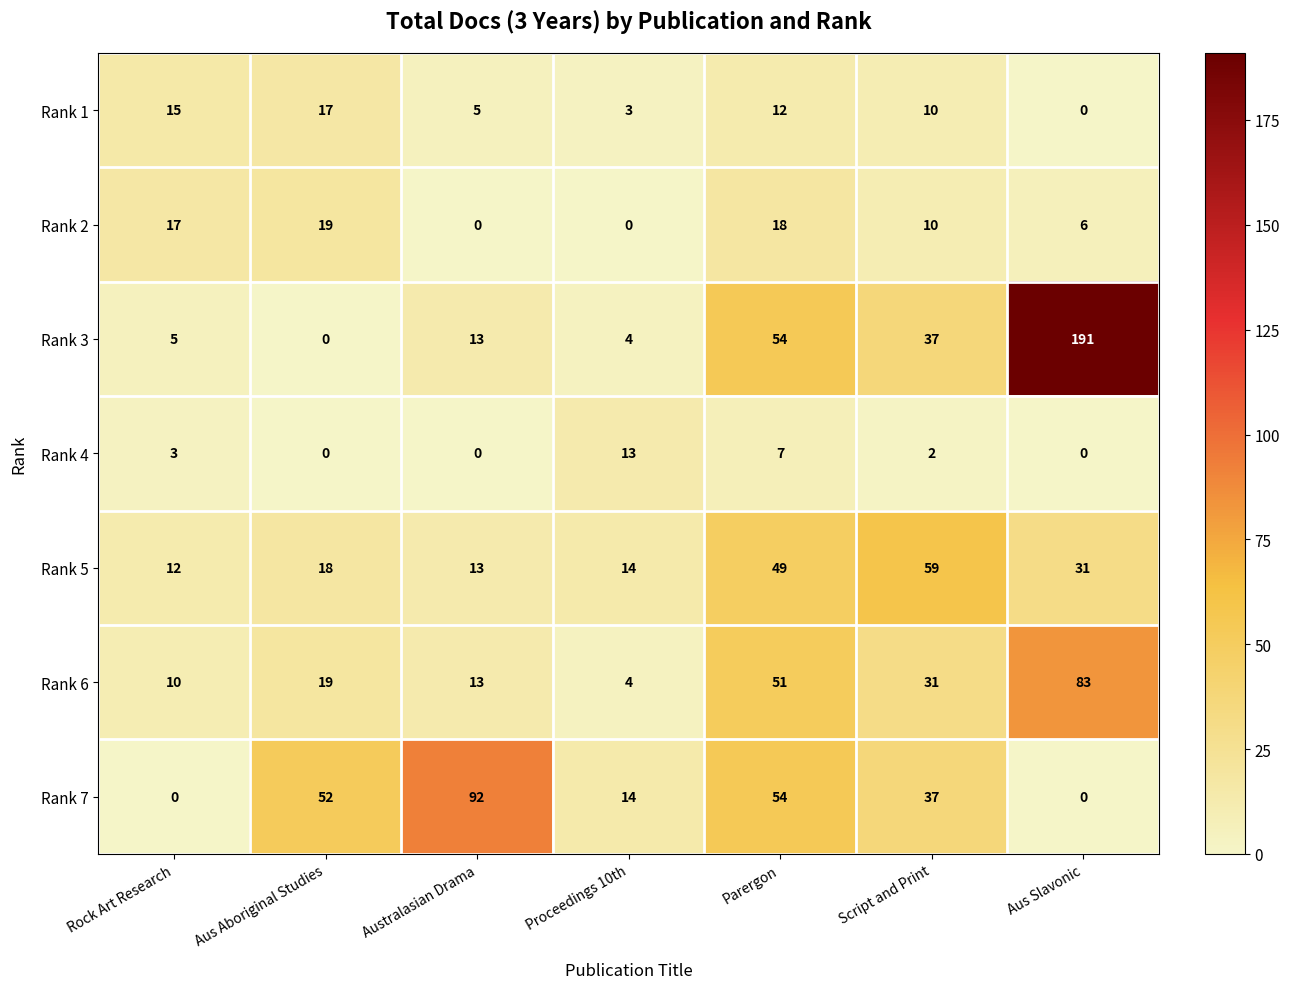

Rank the series by their maximum value, from highest to lowest.

Rank 3, Rank 7, Rank 6, Rank 5, Rank 2, Rank 1, Rank 4